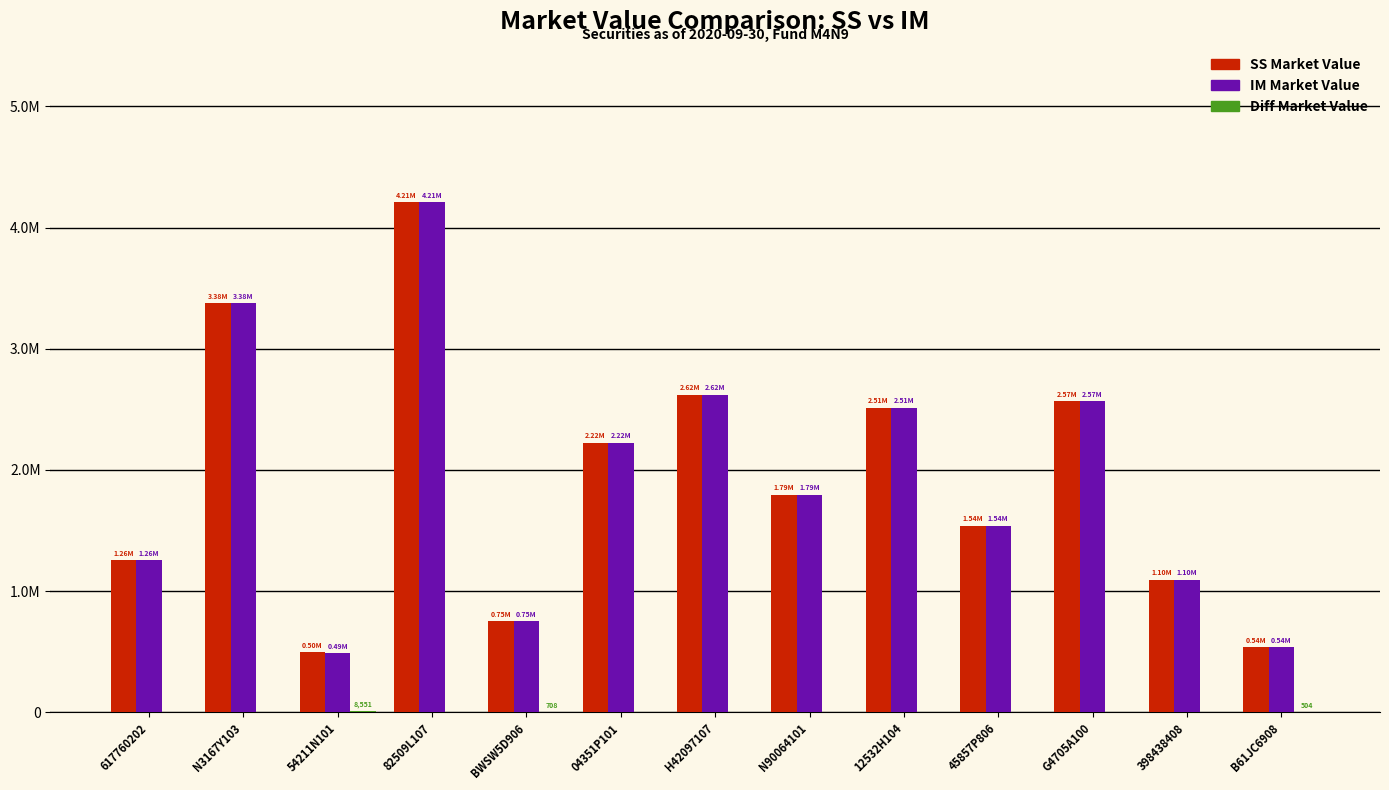

Reading right to left, list all the values displayed in this chart.

SS Market Value: 536424.2	1095999.5	2565574.3	1537769.0	2511624.0	1794357.6	2620250.0	2222208.0	752917.9	4206452.6	496230.0	3375290.1	1255600.0
IM Market Value: 535919.9	1095999.5	2565574.3	1537769.0	2511624.0	1794357.6	2620250.0	2222208.0	752210.0	4206452.6	487679.0	3375290.1	1255600.0
Diff Market Value: 504.4	0.0	0.0	0.0	0.0	0.0	0.0	0.0	707.9	0.0	8551.0	0.0	0.0